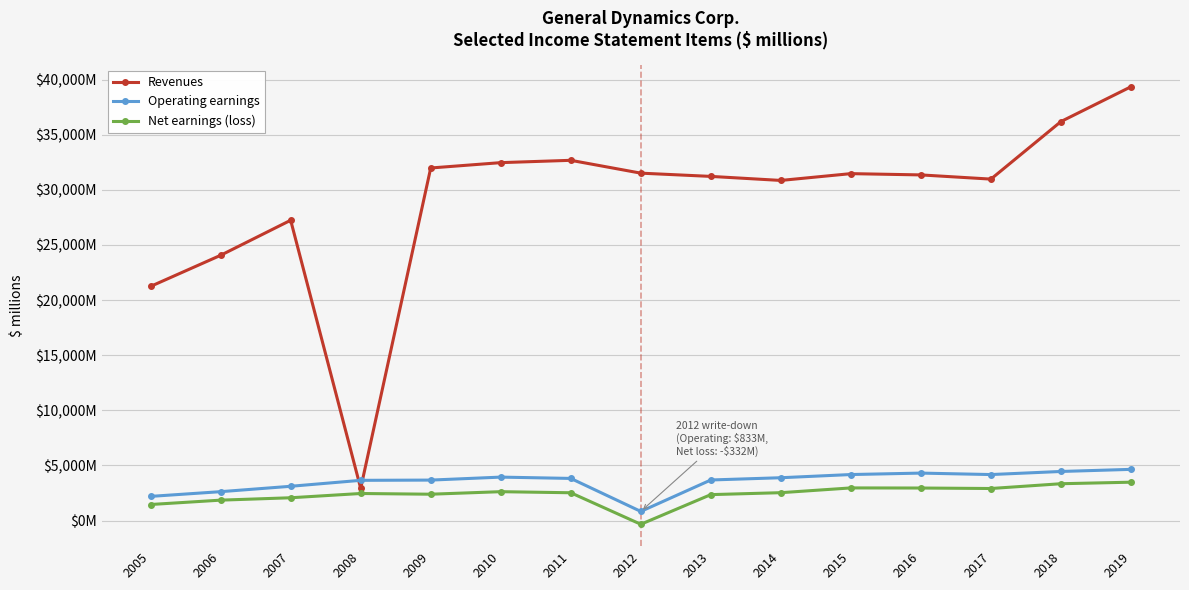

What is the difference between the maximum and minimum values in the Net earnings (loss) series?

3816